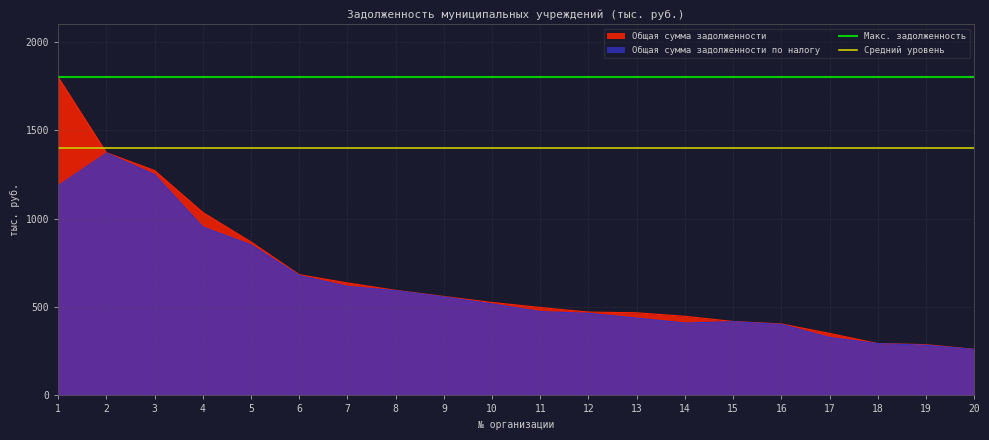

How many lines are shown in the chart?

2